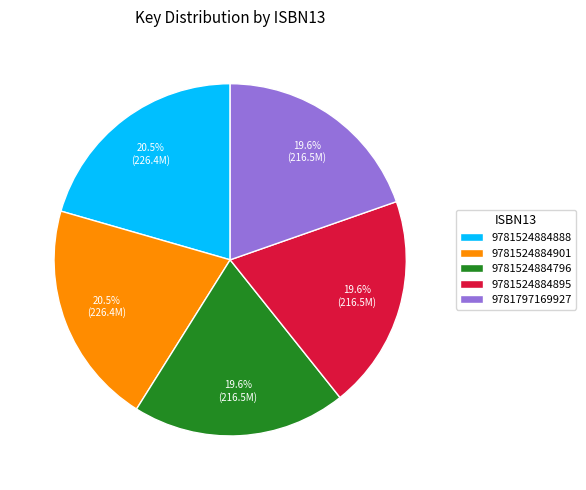

How much of the chart is everything except 9781524884888?

79.5%